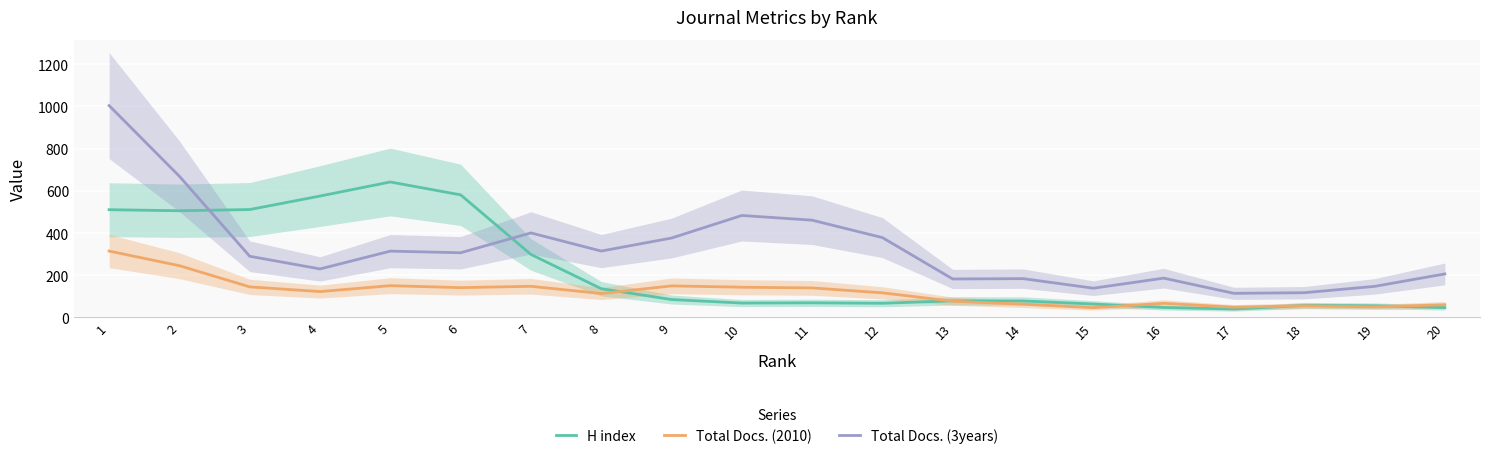

Which series has the largest range (max minus min)?

Total Docs. (3years)